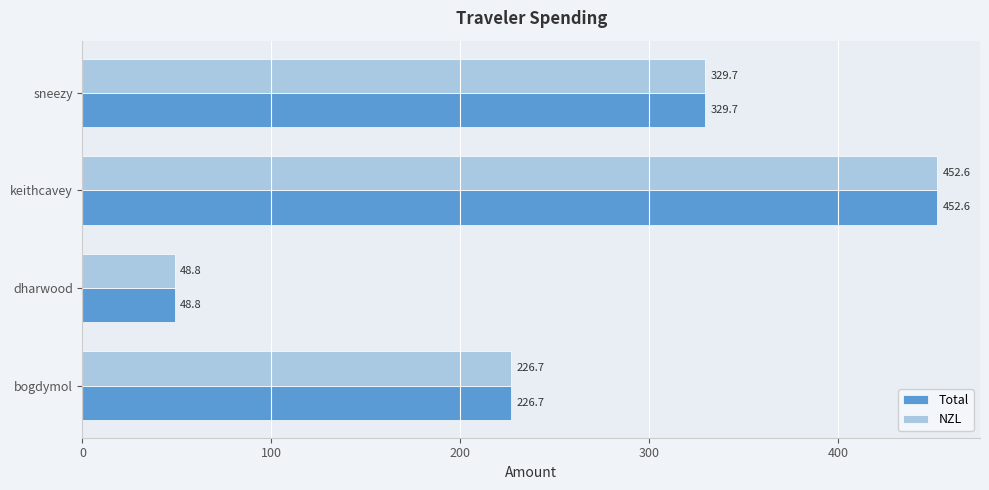

What is the difference between the maximum and minimum values in the NZL series?

403.8